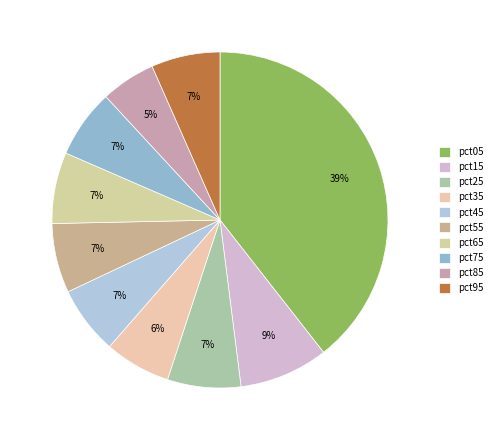

How many segments does this pie chart have?

10